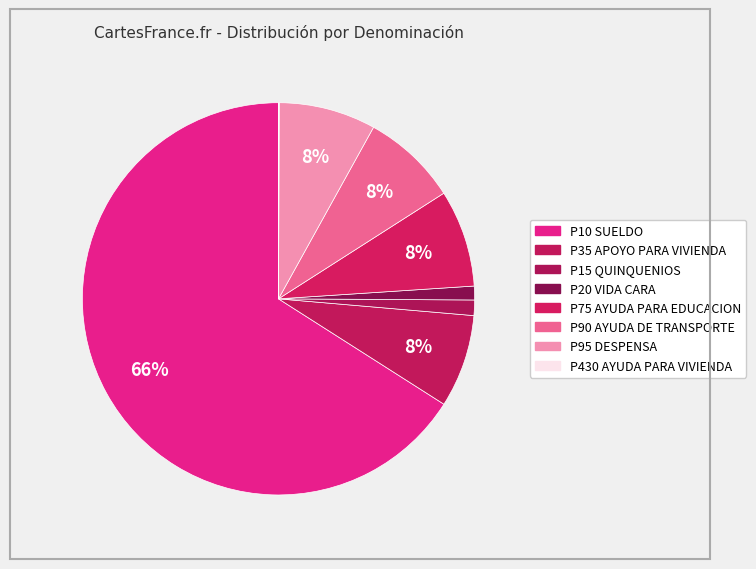

How much of the chart is everything except P10 SUELDO?

34.0%